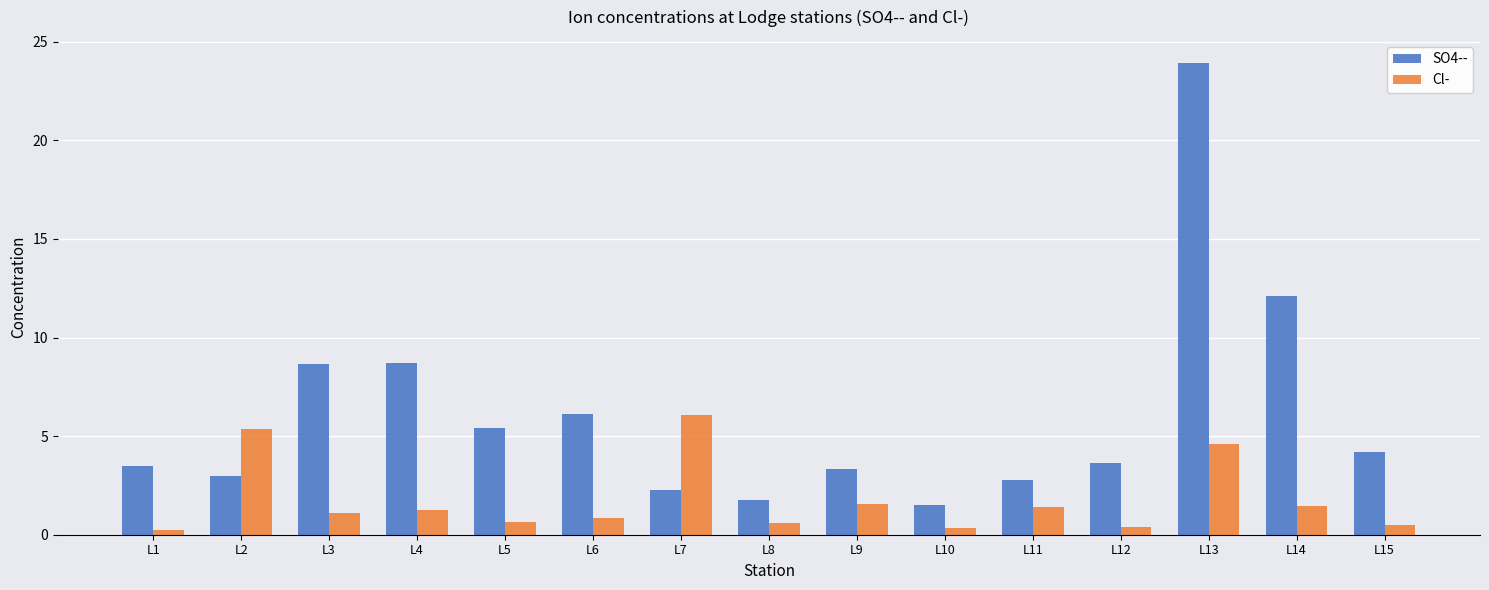

At L5, list the series in order from smallest to largest.

Cl-, SO4--